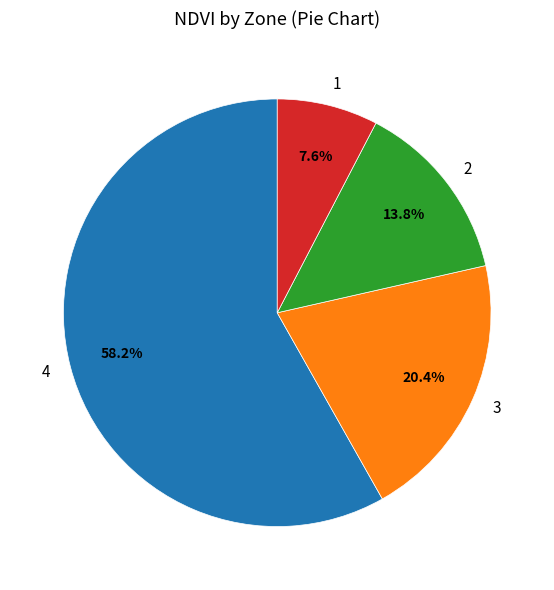

Combined, do 3 and 2 account for over 50%?

No